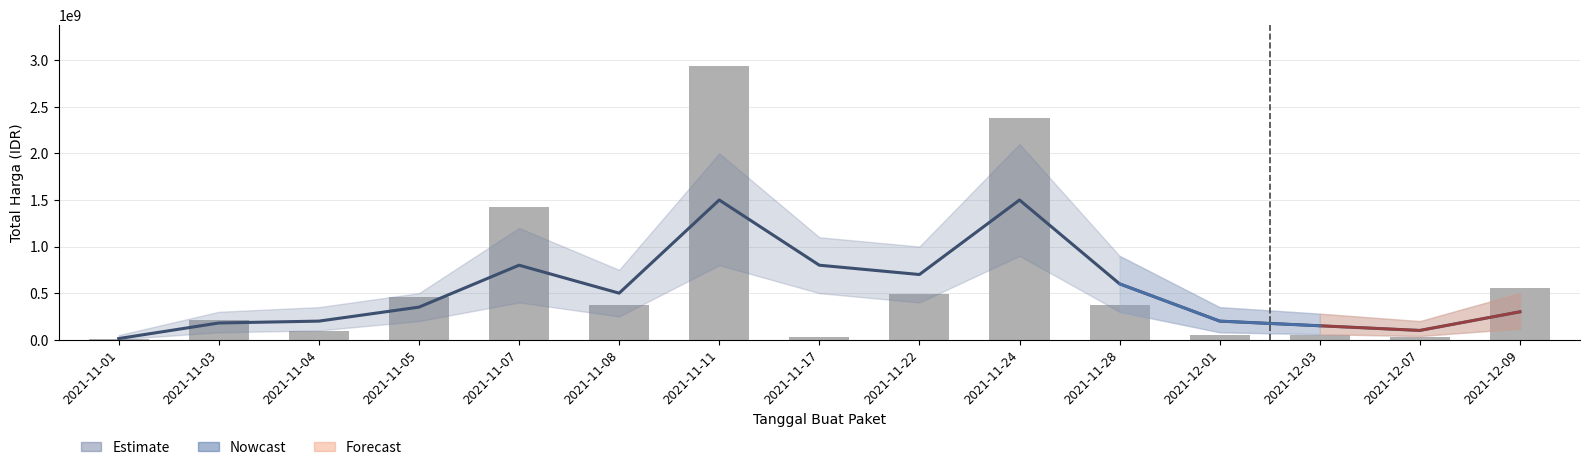

Reading left to right, transcribe all the data shown in this chart.

2021-11-01=12787500	2021-11-03=207744270	2021-11-04=90672075	2021-11-05=464002100	2021-11-07=1425867900	2021-11-08=370566000	2021-11-11=2939363240	2021-11-17=34292000	2021-11-22=493000000	2021-11-24=2381127200	2021-11-28=373404000	2021-12-01=56152800	2021-12-03=51601000	2021-12-07=27412000	2021-12-09=559971000